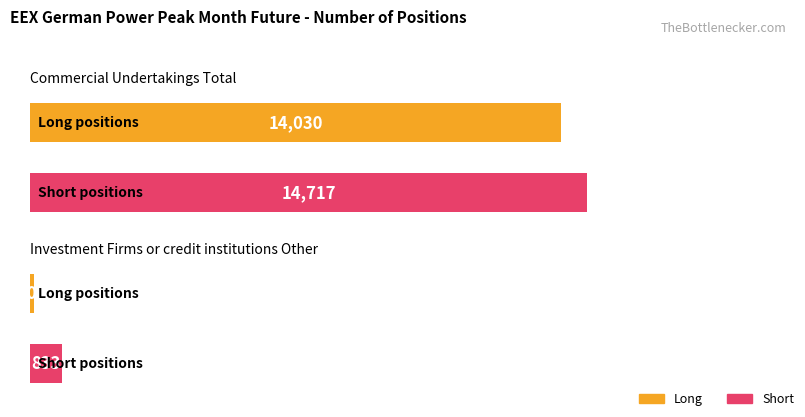

Count the number of categories in the chart.

2